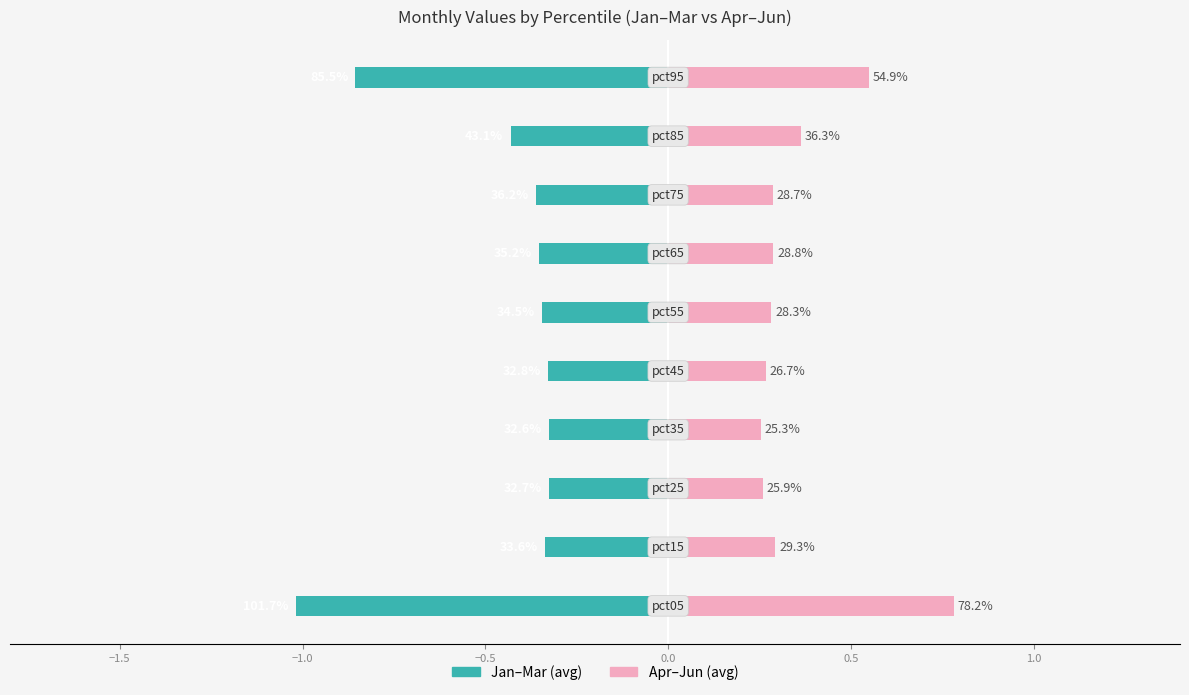

Reading left to right, transcribe all the data shown in this chart.

Jan-Mar (Teal): -1.0	-0.3	-0.3	-0.3	-0.3	-0.3	-0.4	-0.4	-0.4	-0.9
Apr-Jun (Pink): 0.8	0.3	0.3	0.3	0.3	0.3	0.3	0.3	0.4	0.5